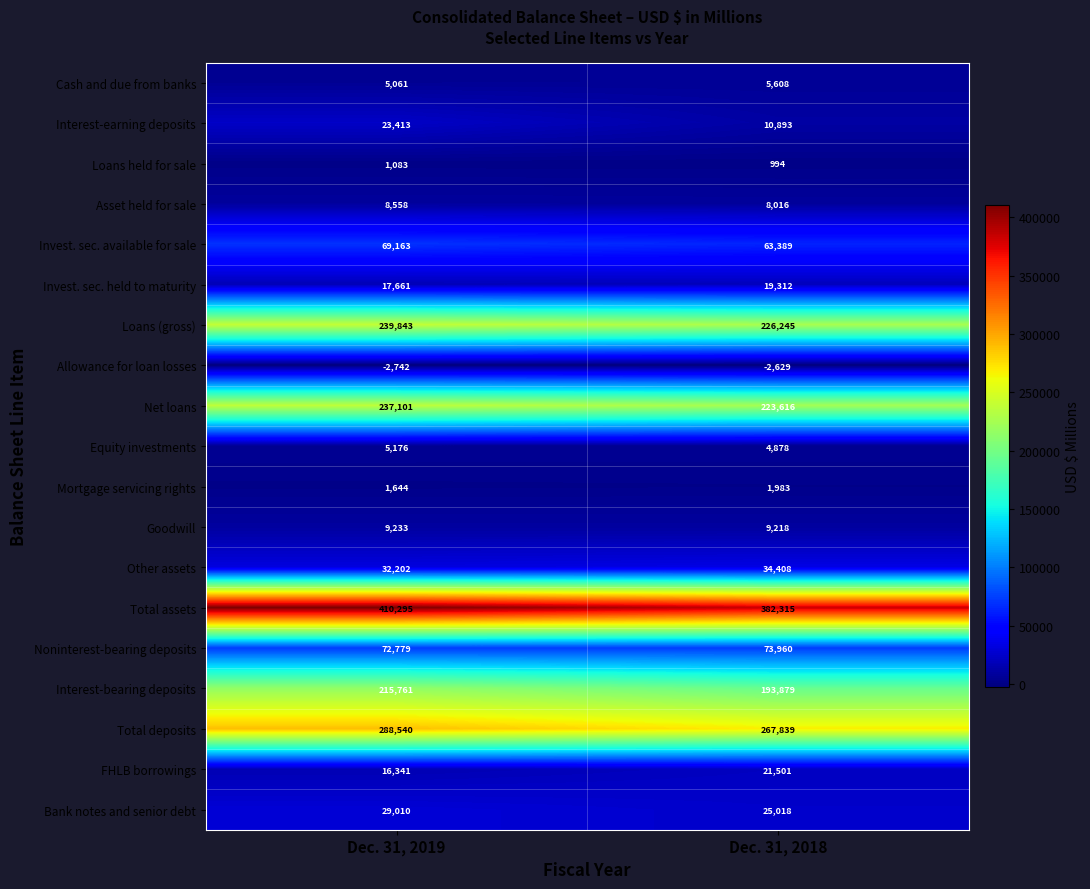

What is the difference between the highest and lowest values at Dec. 31, 2019?

413037